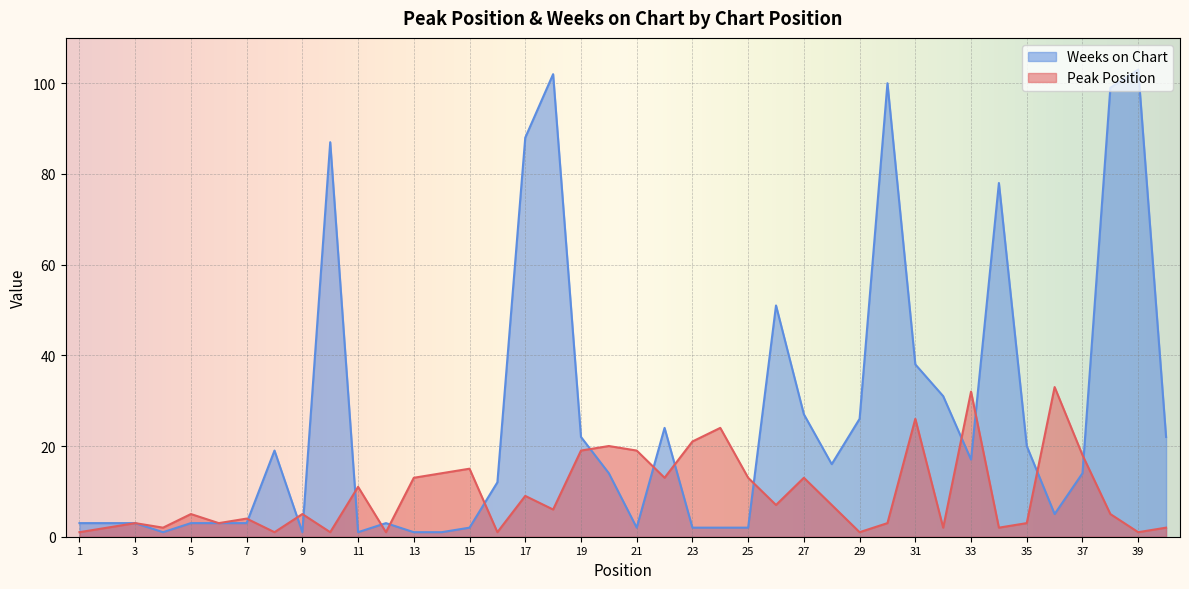

Where do Peak Position and Weeks on Chart first cross each other?

7 and 8